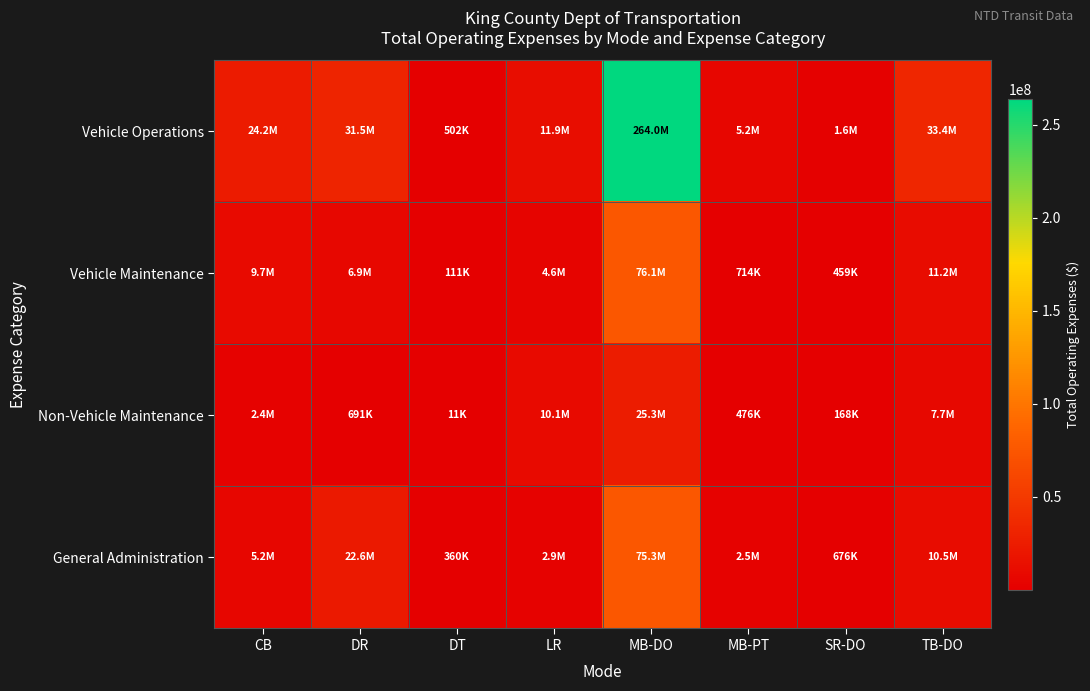

What is the total value across all series at TB-DO?

62894783